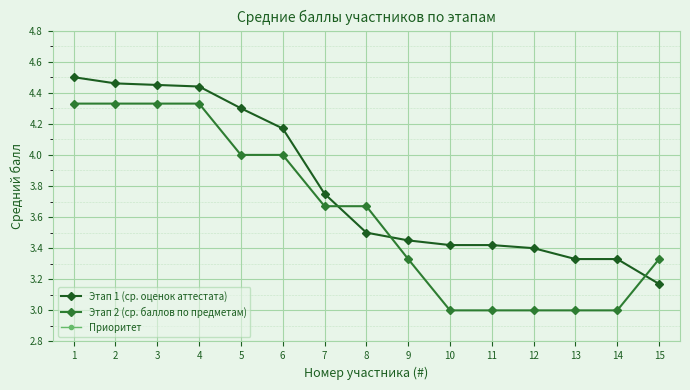

What is the average value of the Этап 2 (ср. баллов по предметам) series?

3.6